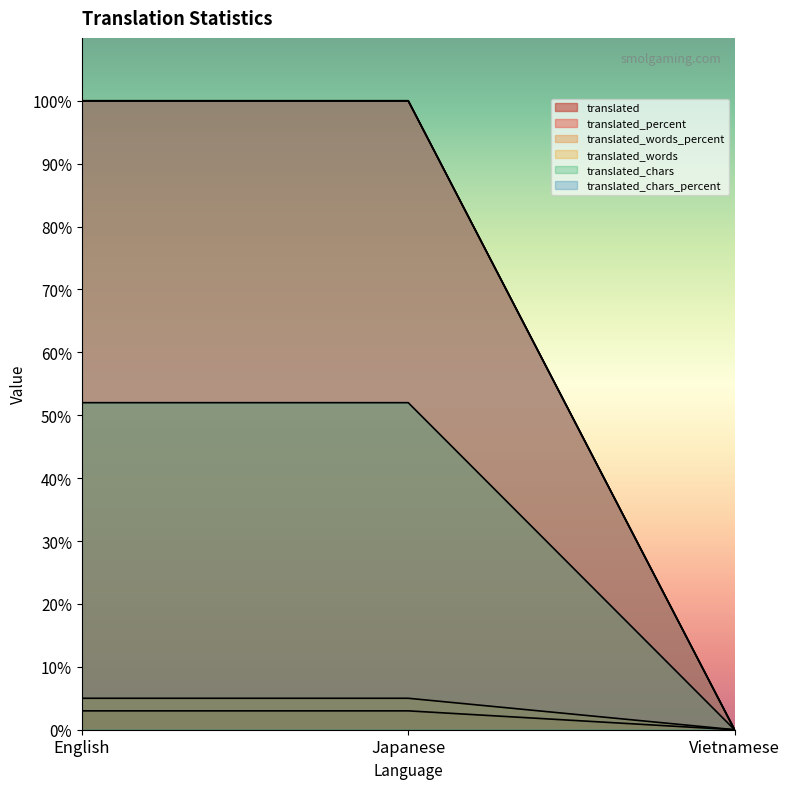

Reading right to left, transcribe all the data shown in this chart.

translated: Vietnamese=0	Japanese=3	English=3
translated_percent: Vietnamese=0	Japanese=52	English=52
translated_words_percent: Vietnamese=0	Japanese=100	English=100
translated_words: Vietnamese=0	Japanese=100	English=100
translated_chars: Vietnamese=0	Japanese=100	English=100
translated_chars_percent: Vietnamese=0	Japanese=5	English=5